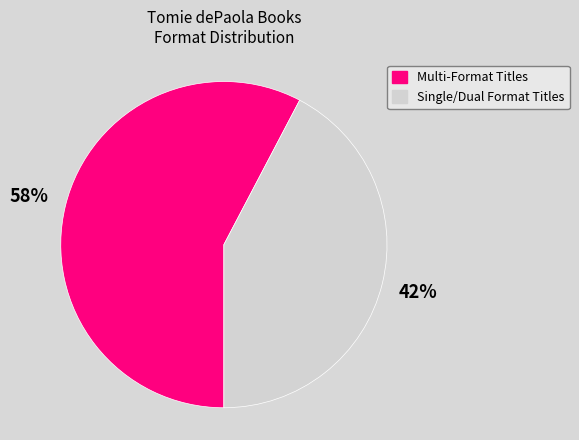

Which category has the biggest portion of the pie?

Multi-Format Titles